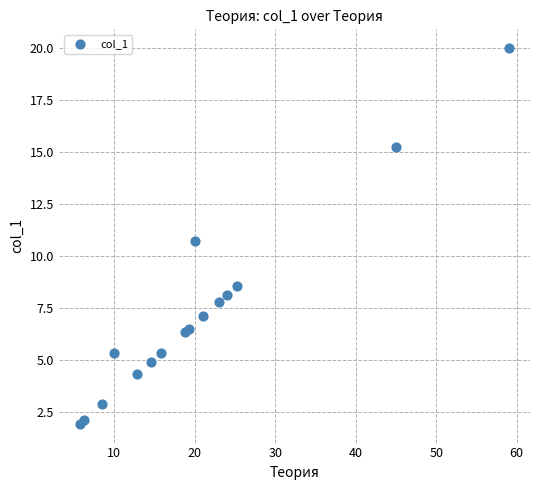

What Y value in the scatter plot is closest to 10?

10.7